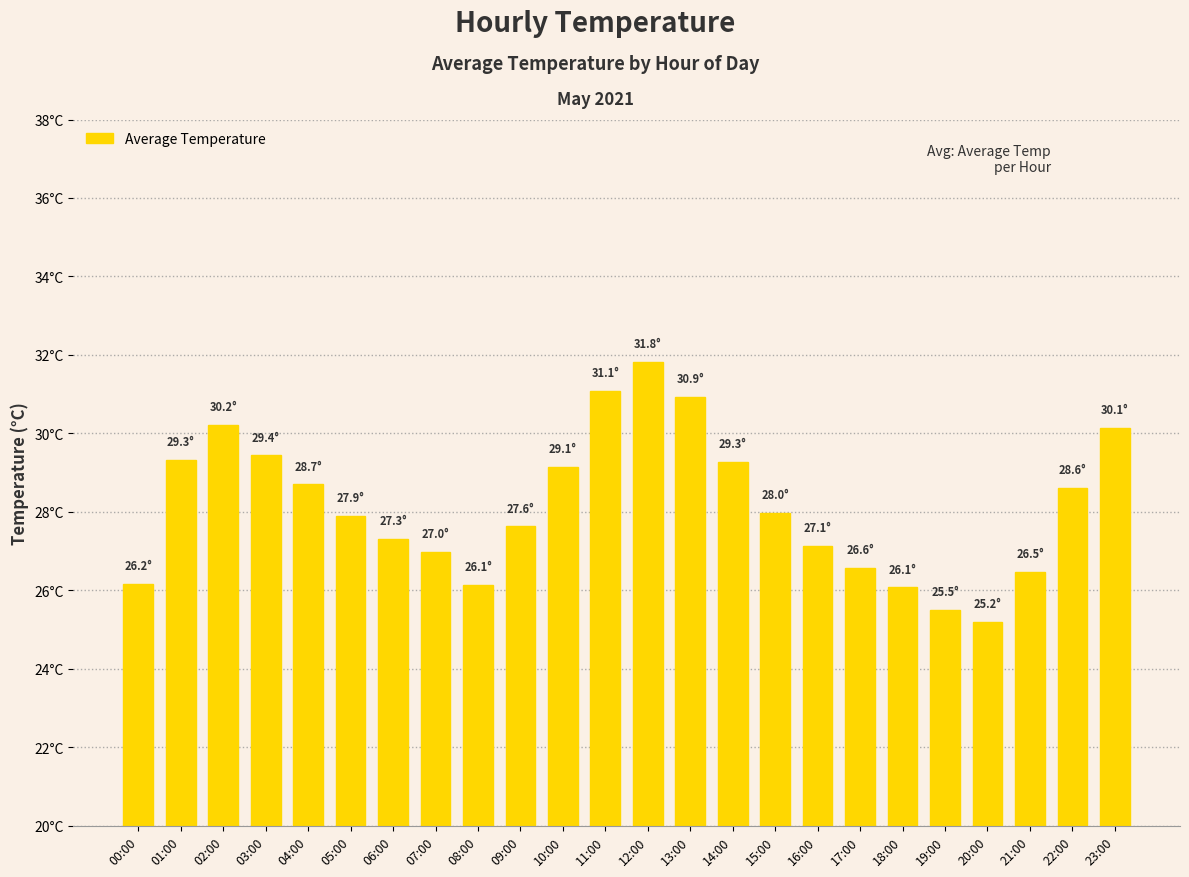

Is it true that the value at 03:00 is 29.4?

True